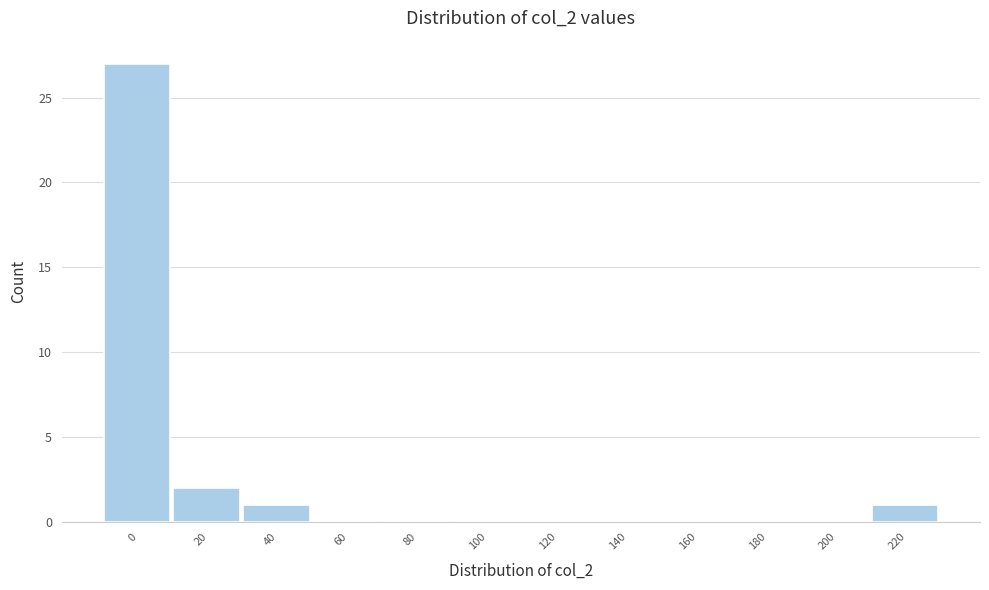

Reading left to right, list all the values displayed in this chart.

0=27	20=2	40=1	60=0	80=0	100=0	120=0	140=0	160=0	180=0	200=0	220=1